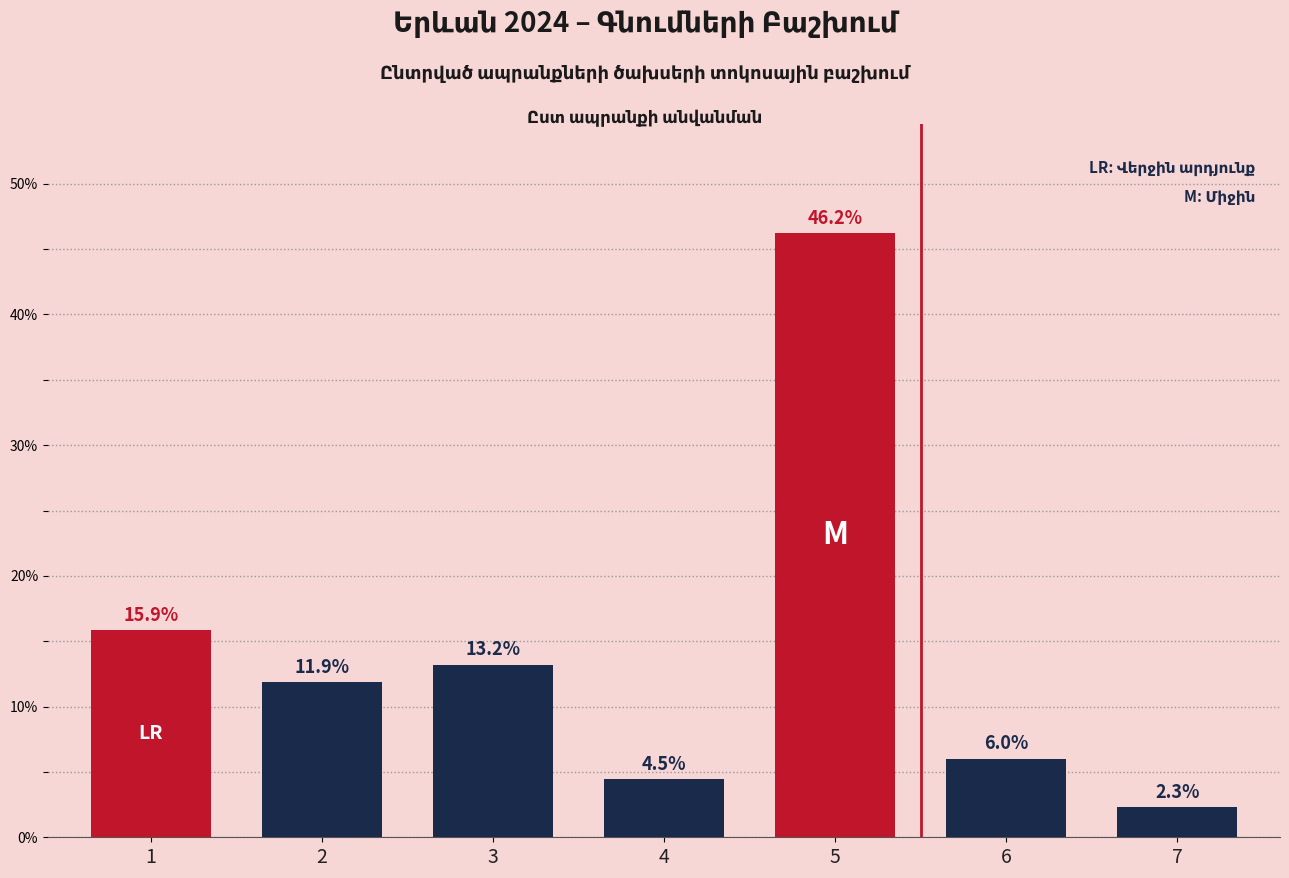

How many series are shown in this chart?

1